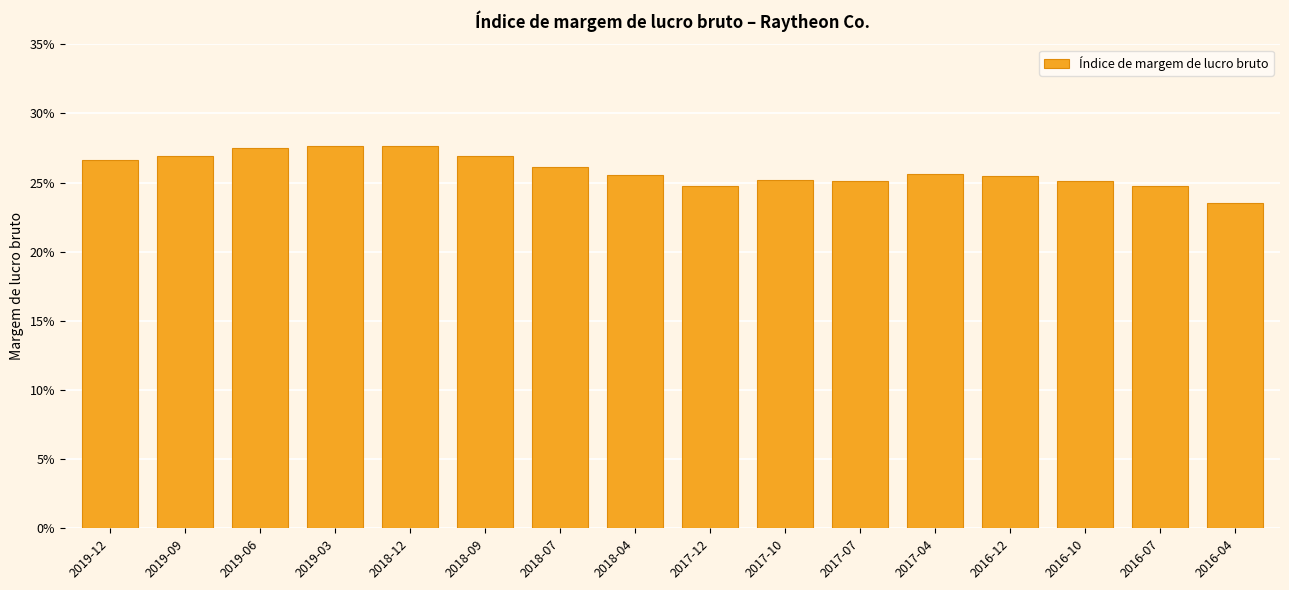

Are the bars horizontal?

No